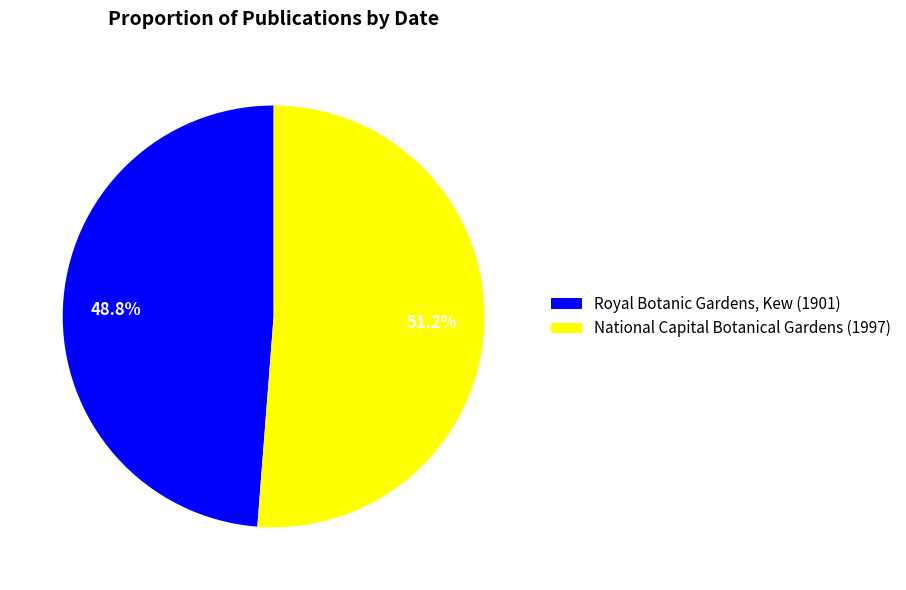

To the nearest percent, what portion does National Capital Botanical Gardens (1997) represent?

51%